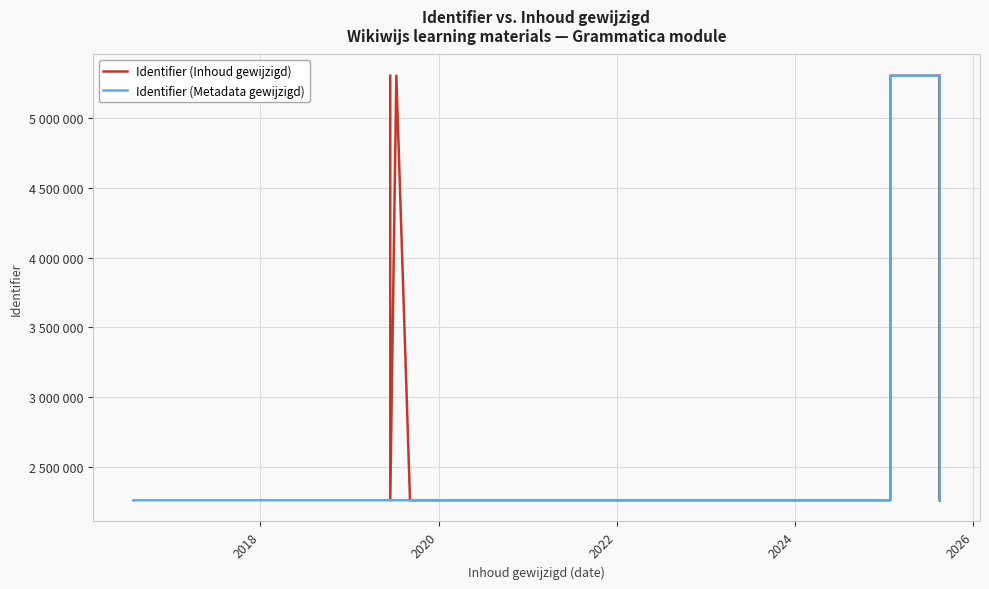

How many interior local valleys does the Identifier (content modified) series have?

3